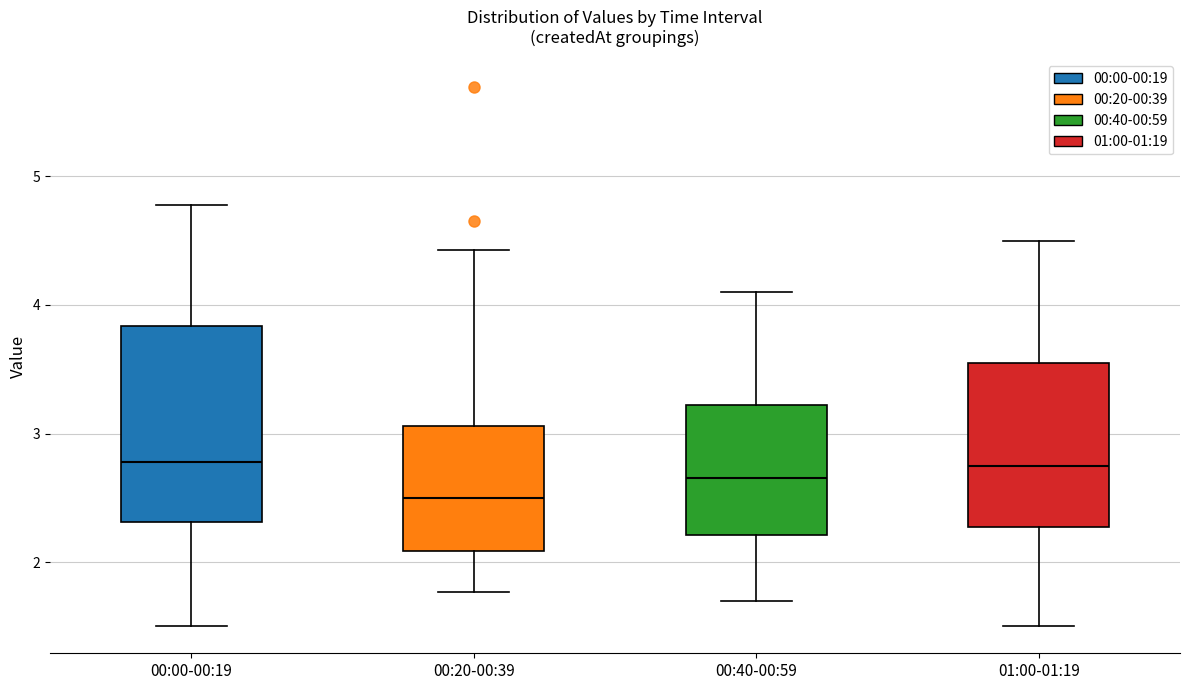

Reading left to right, read every box against the y-axis: the position of its median line, the range the box covers, and the ends of its whiskers. The values are not printed on the chart, so give them approximately, as read against the axis.

00:00-00:19: median 2.8, box 2.3 to 3.8, whiskers 1.5 to 4.8
00:20-00:39: median 2.5, box 2.1 to 3.1, whiskers 1.8 to 4.4
00:40-00:59: median 2.7, box 2.2 to 3.2, whiskers 1.7 to 4.1
01:00-01:19: median 2.8, box 2.3 to 3.6, whiskers 1.5 to 4.5